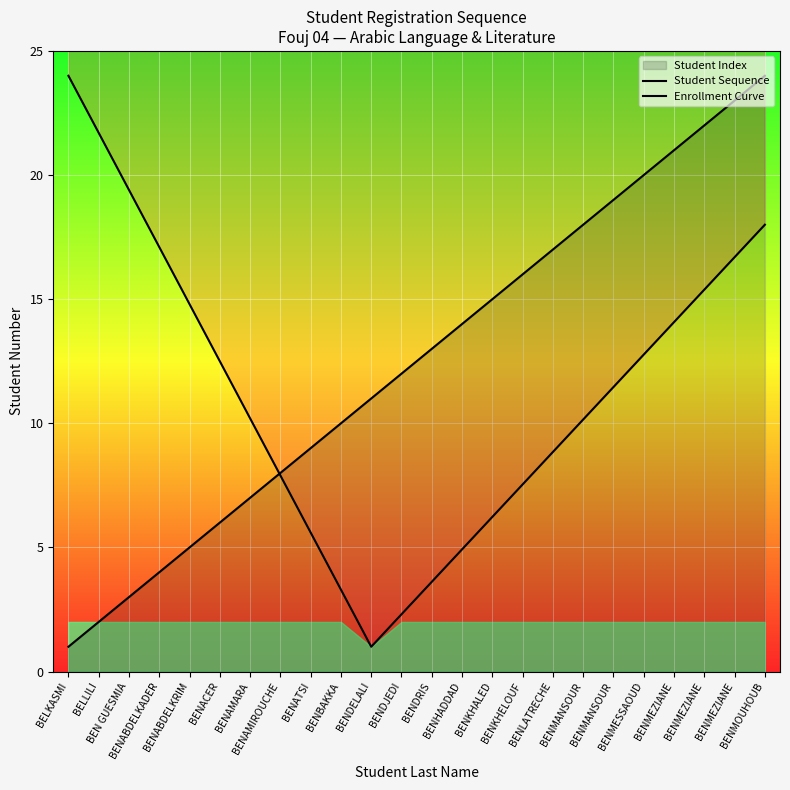

What is the approximate value of Student Sequence at BENABDELKADER?

4.0